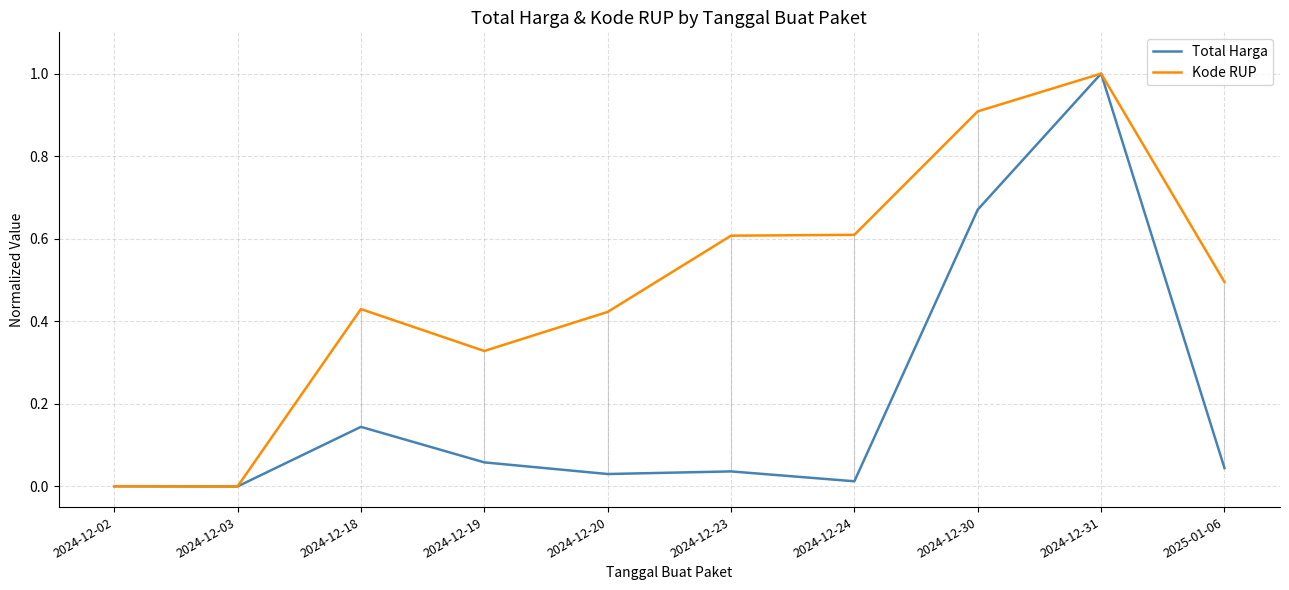

What are all the series names shown in the legend?

Total Harga, Kode RUP